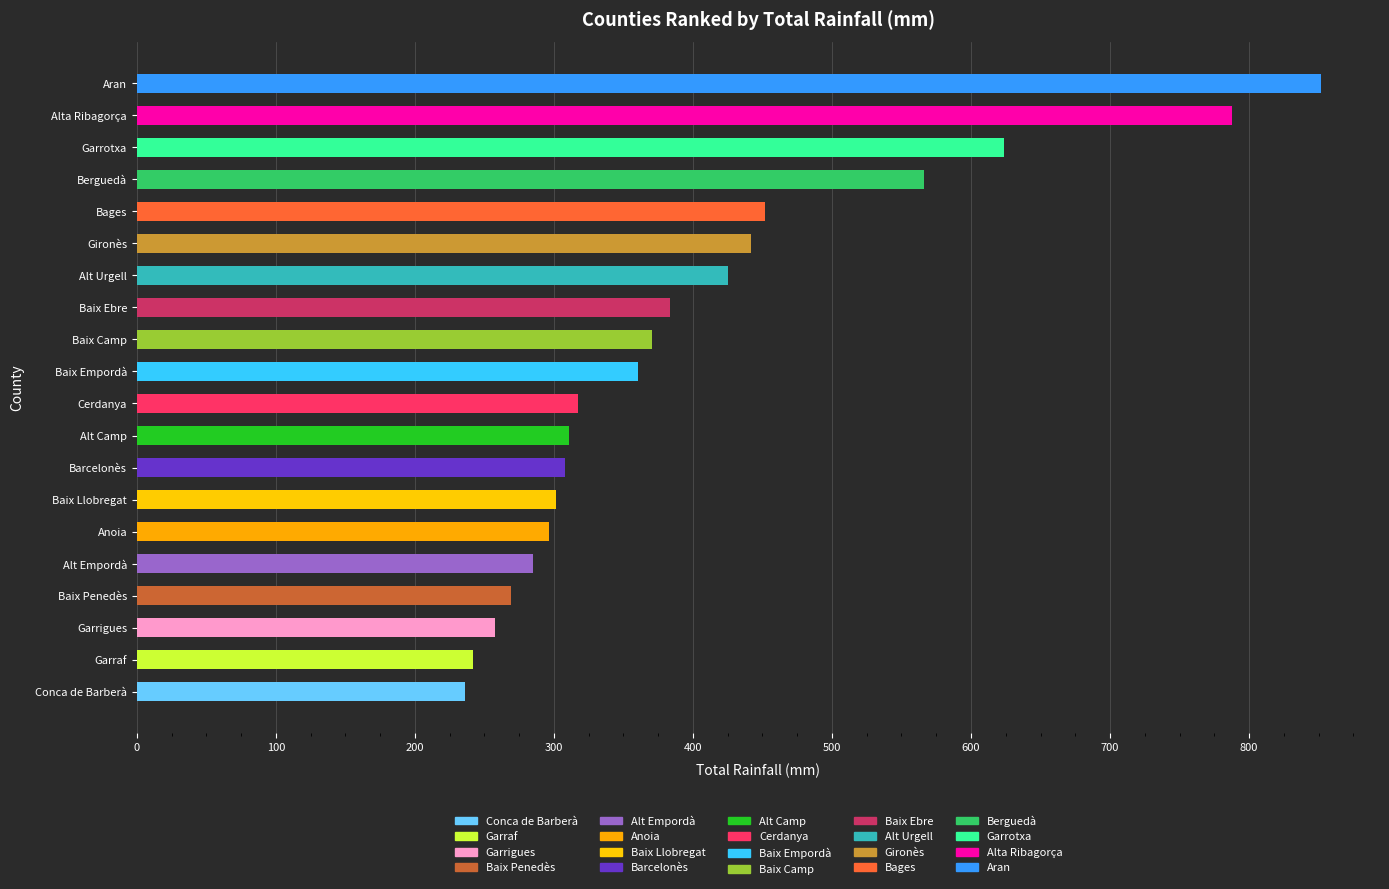

What is the sum of all values?

8086.8